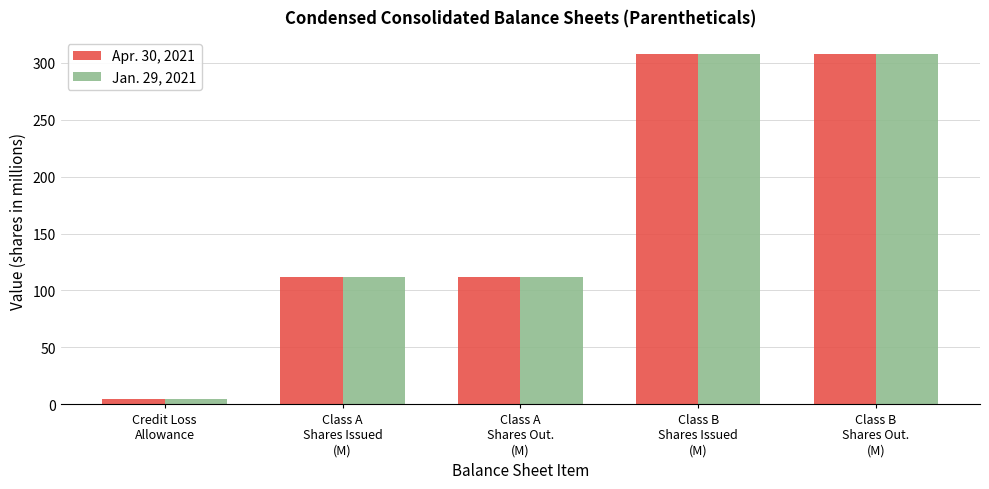

What value does the Apr. 30, 2021 series have at Class B
Shares Out.
(M)?

307.2